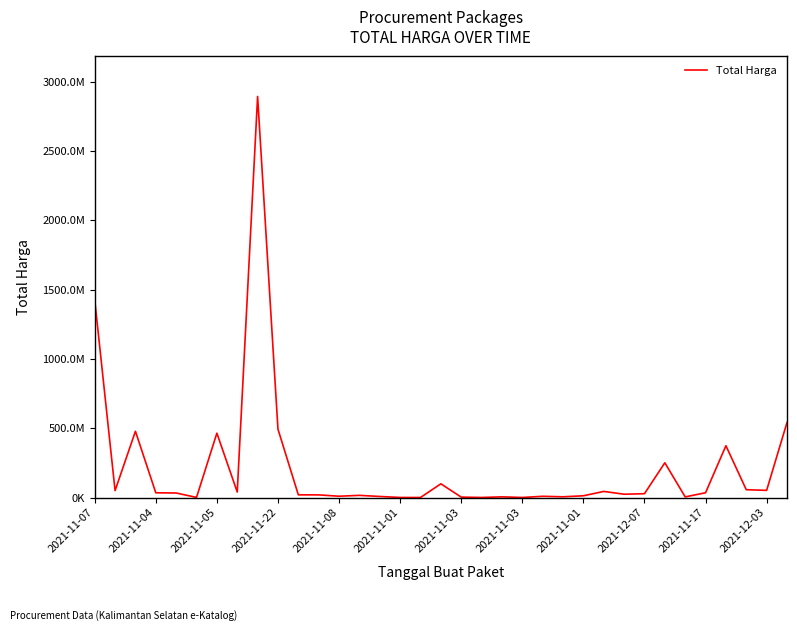

Does the chart display data point markers on the line(s)?

No